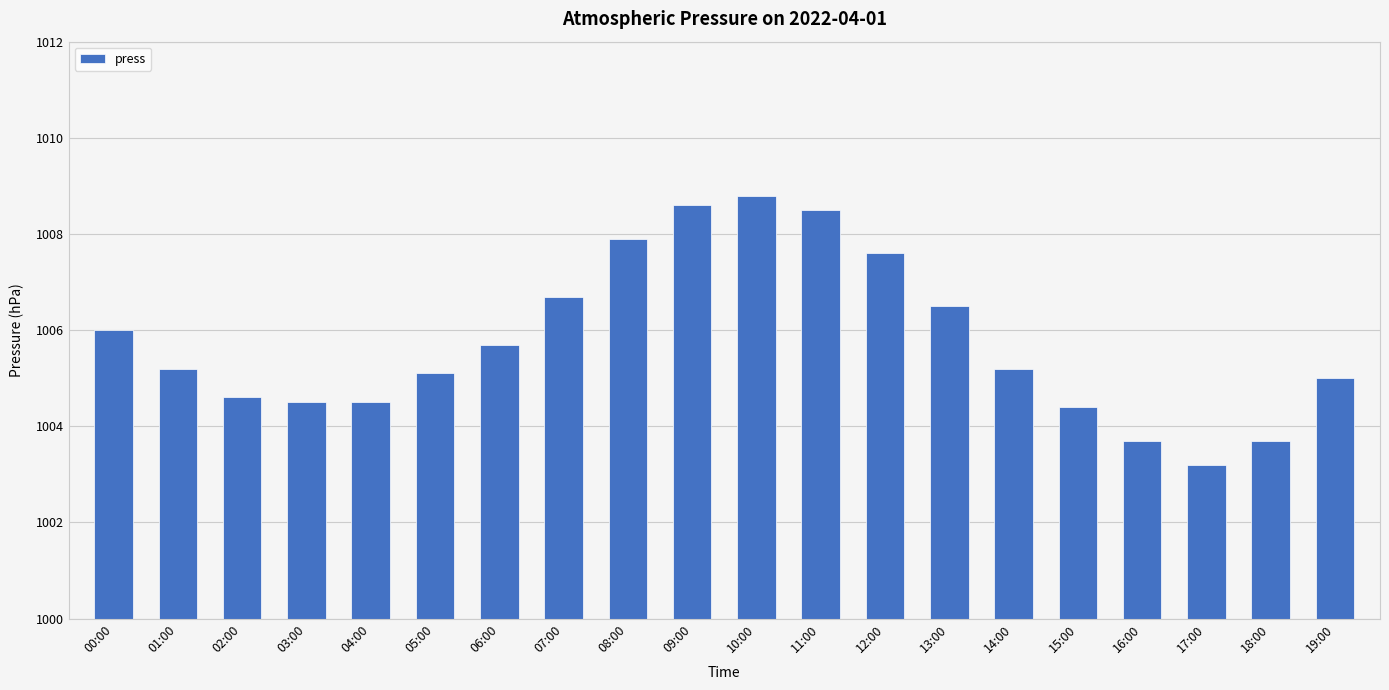

Rank the categories by value from lowest to highest.

17:00, 16:00, 18:00, 15:00, 03:00, 04:00, 02:00, 19:00, 05:00, 01:00, 14:00, 06:00, 00:00, 13:00, 07:00, 12:00, 08:00, 11:00, 09:00, 10:00